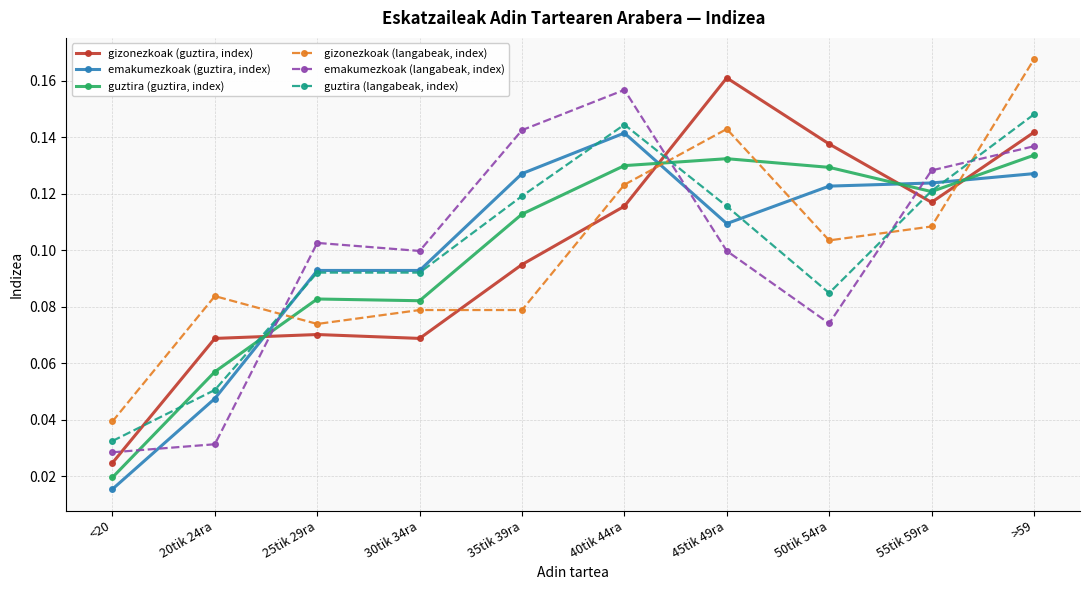

True or false: guztira (guztira, index) and emakumezkoak (guztira, index) intersect in this chart.

True